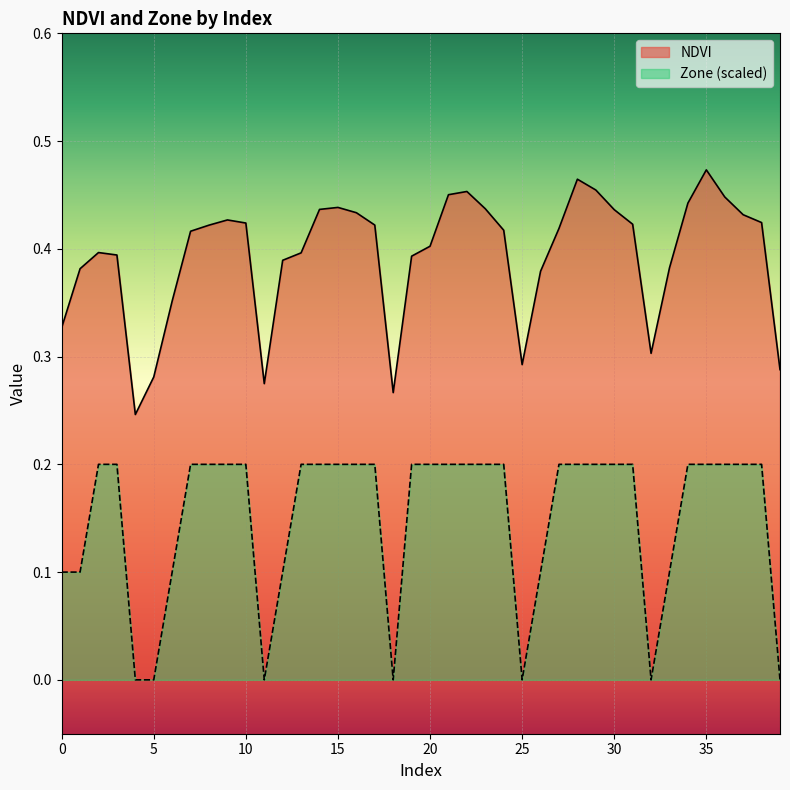

What is the difference between the maximum and second lowest values in the Zone series?

0.2